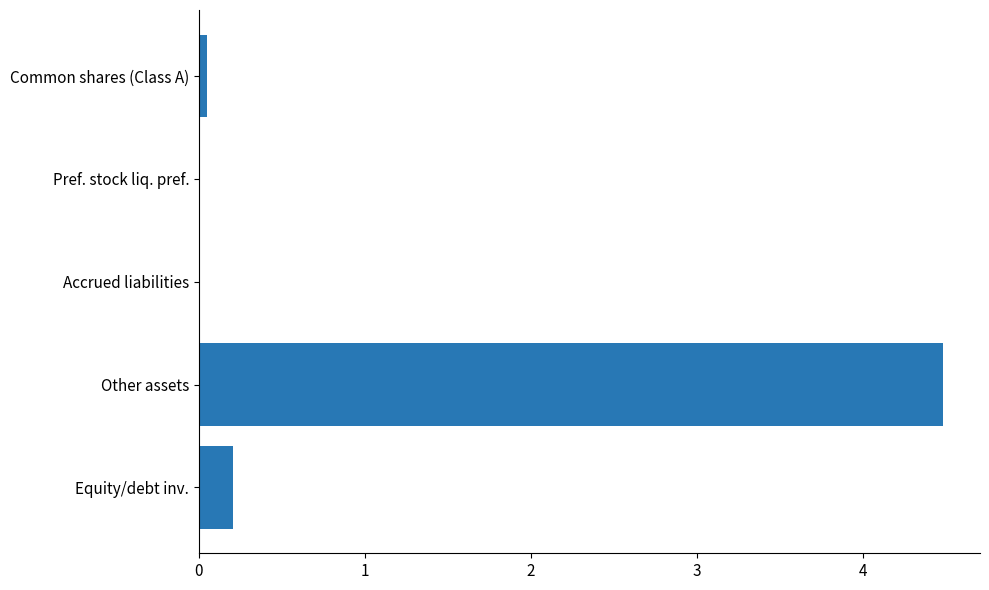

The chart shows a value of 0.0 at Pref. stock liq. pref.. True or false?

True